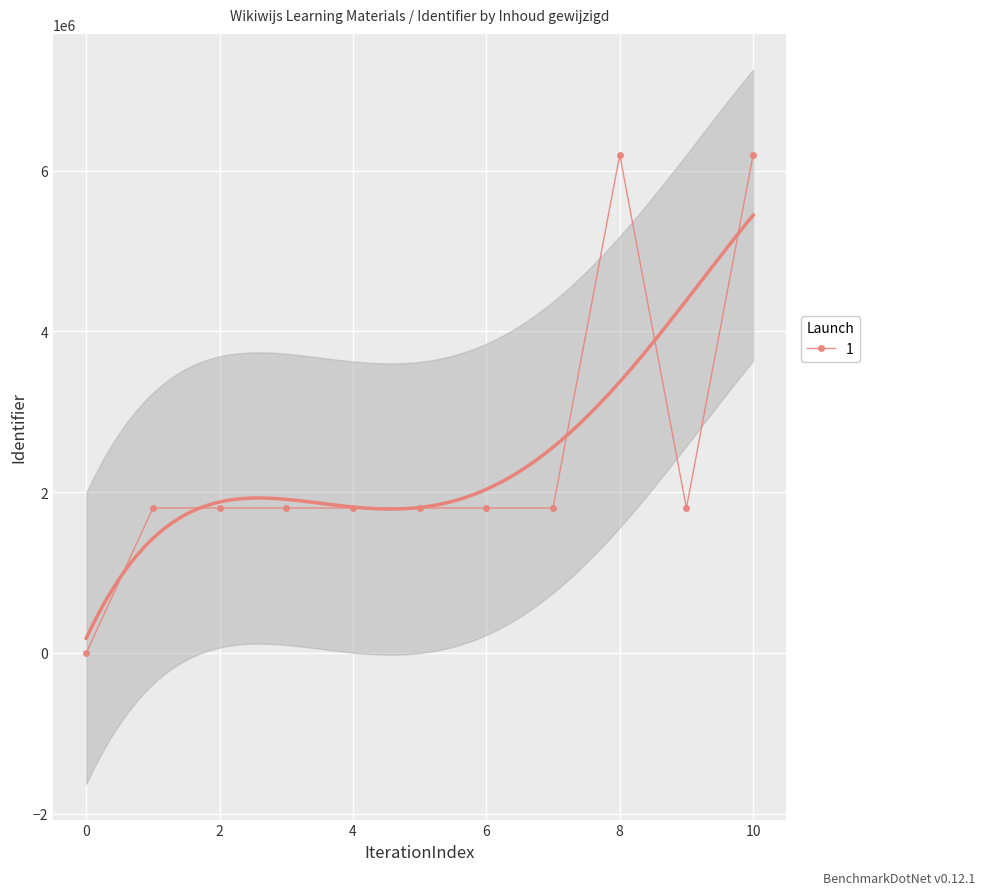

True or false: 1 has more than 0 points higher than both neighbors.

True